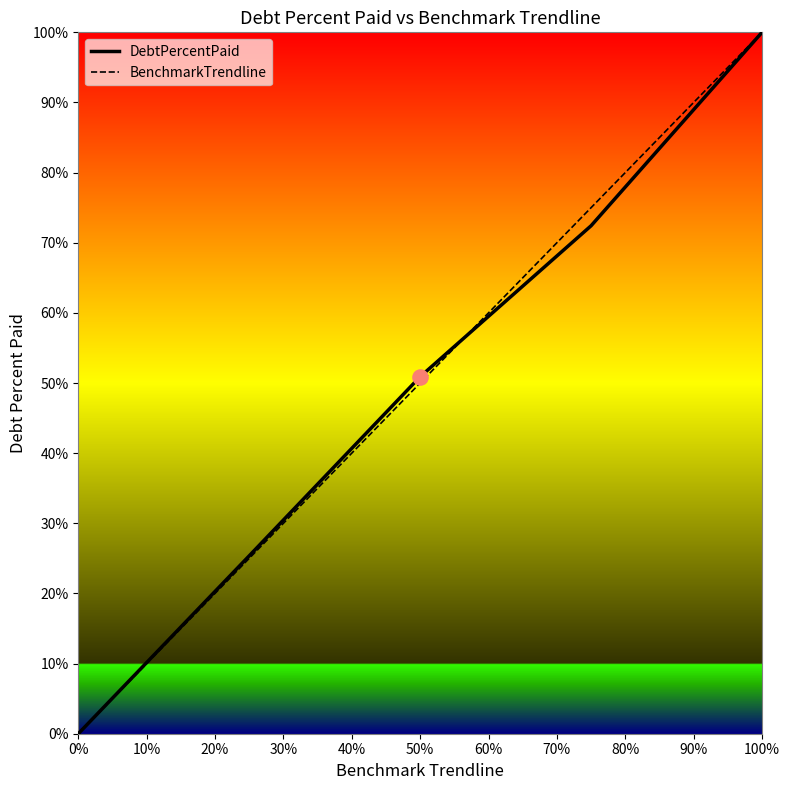

Which series reaches the minimum Y coordinate?

DebtPercentPaid